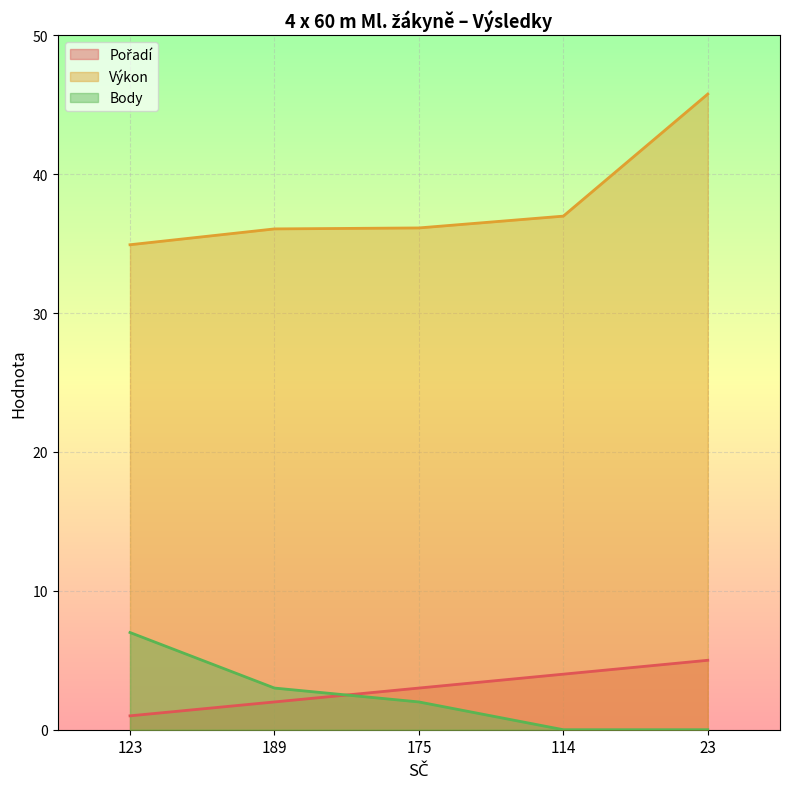

True or false: Výkon and Body cross at least once.

False